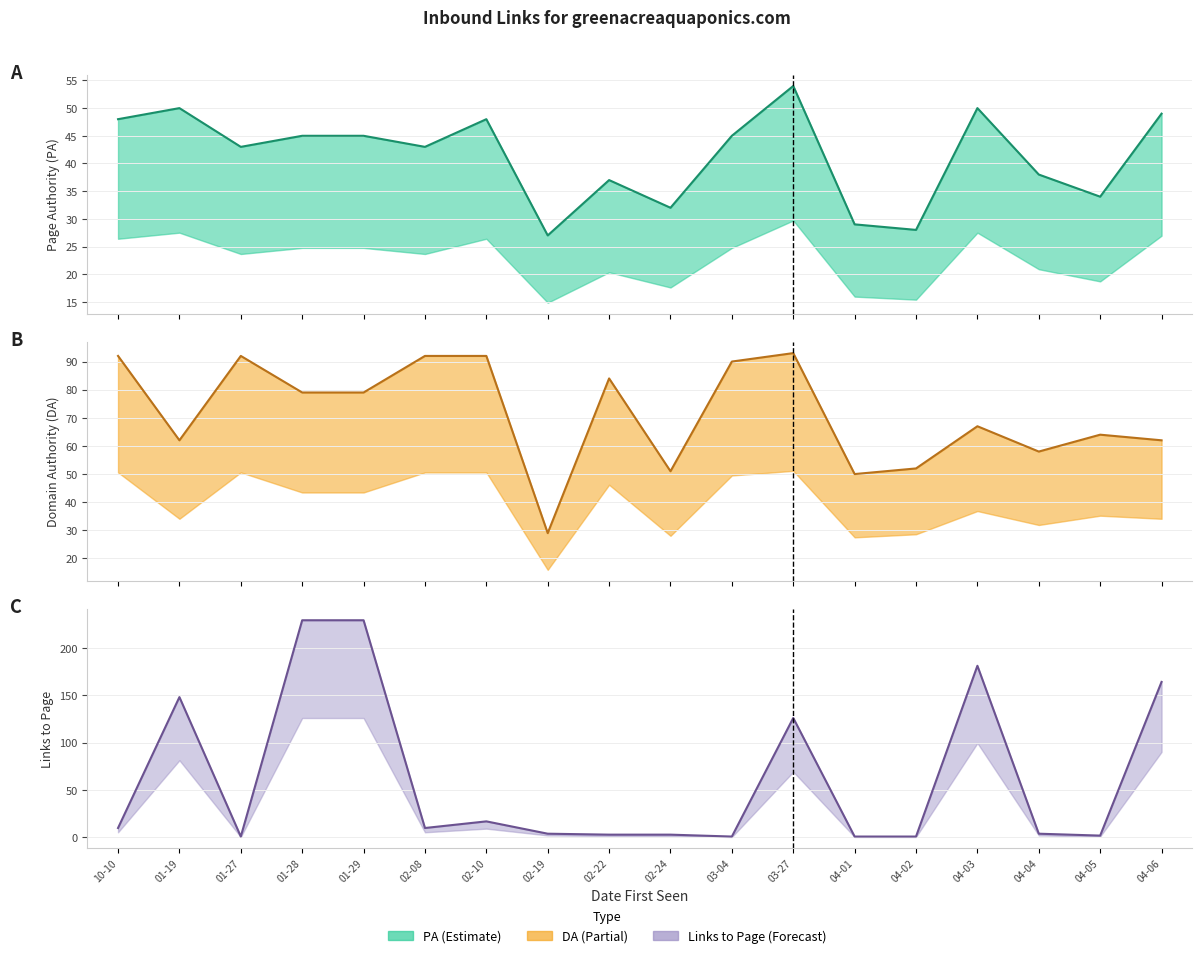

At which category does Links to Page (mid) reach its first local valley?

01-27